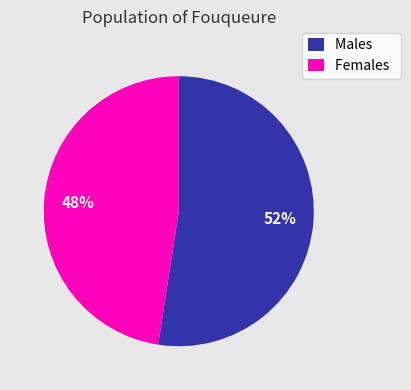

To the nearest percent, what is the combined percentage of Females and Males?

100%